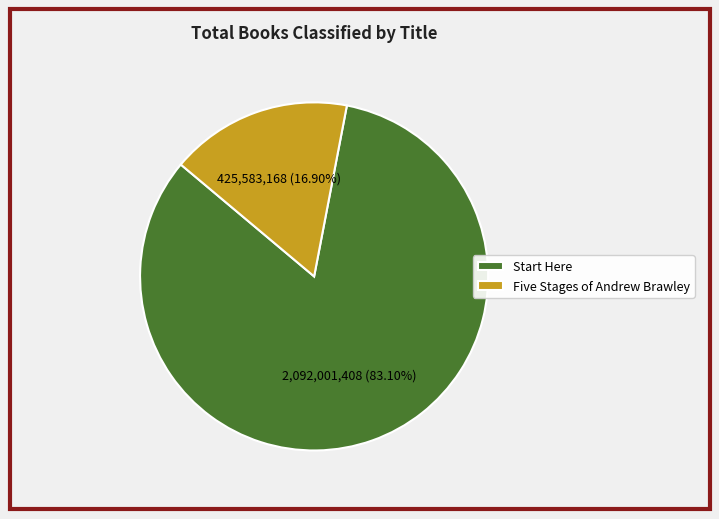

How many segments does this pie chart have?

2